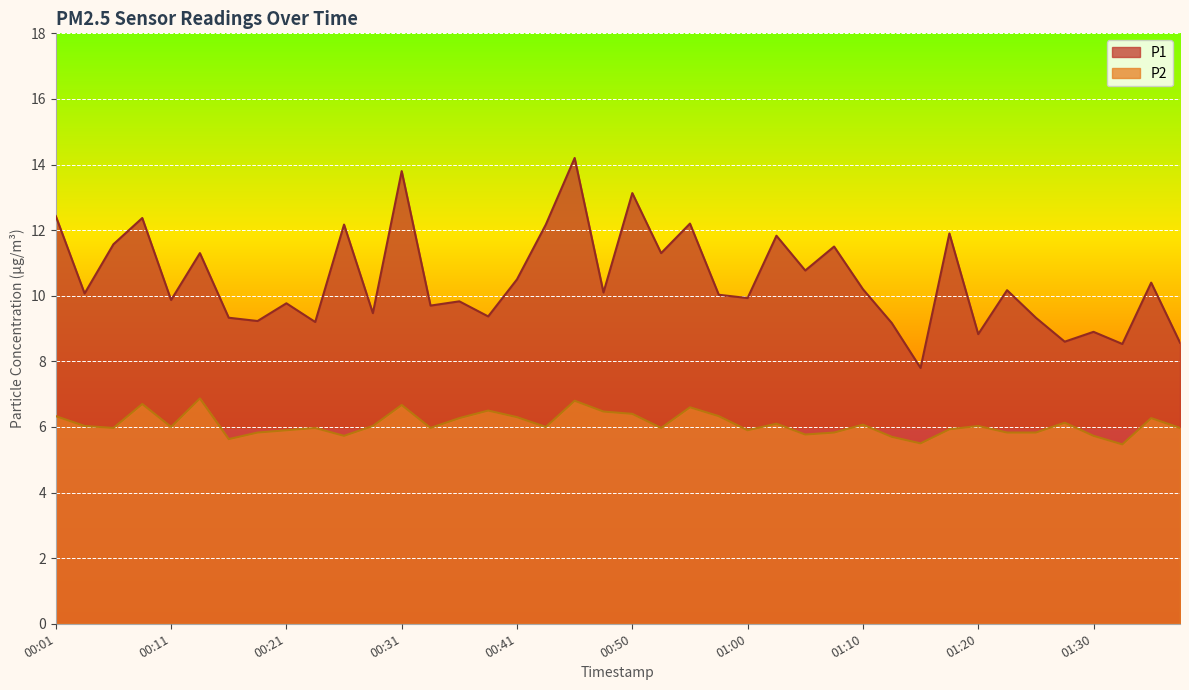

What is the lowest value of the P2 series?

5.5